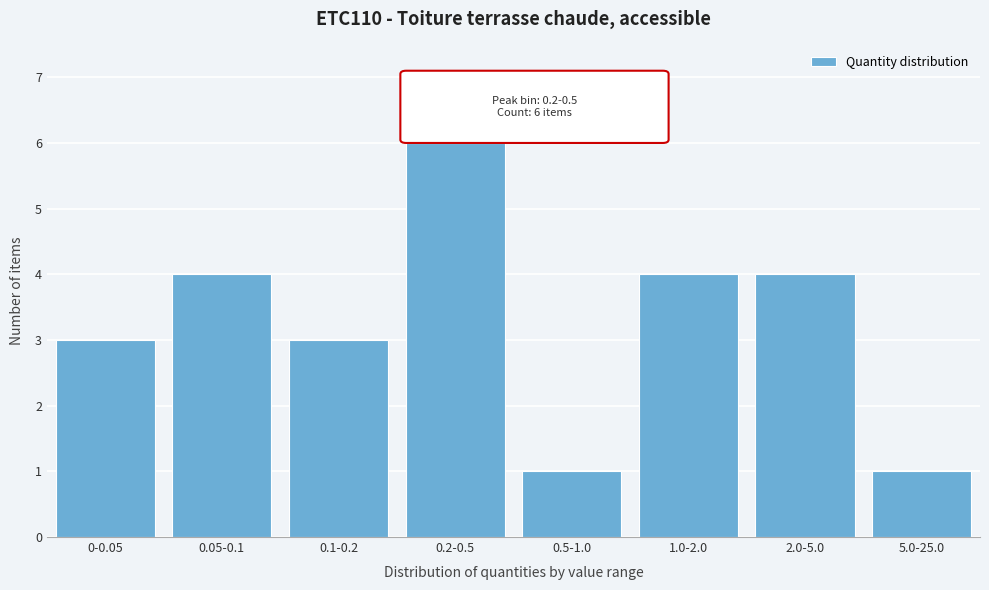

Reading left to right, transcribe all the data shown in this chart.

0-0.05=3	0.05-0.1=4	0.1-0.2=3	0.2-0.5=6	0.5-1.0=1	1.0-2.0=4	2.0-5.0=4	5.0-25.0=1